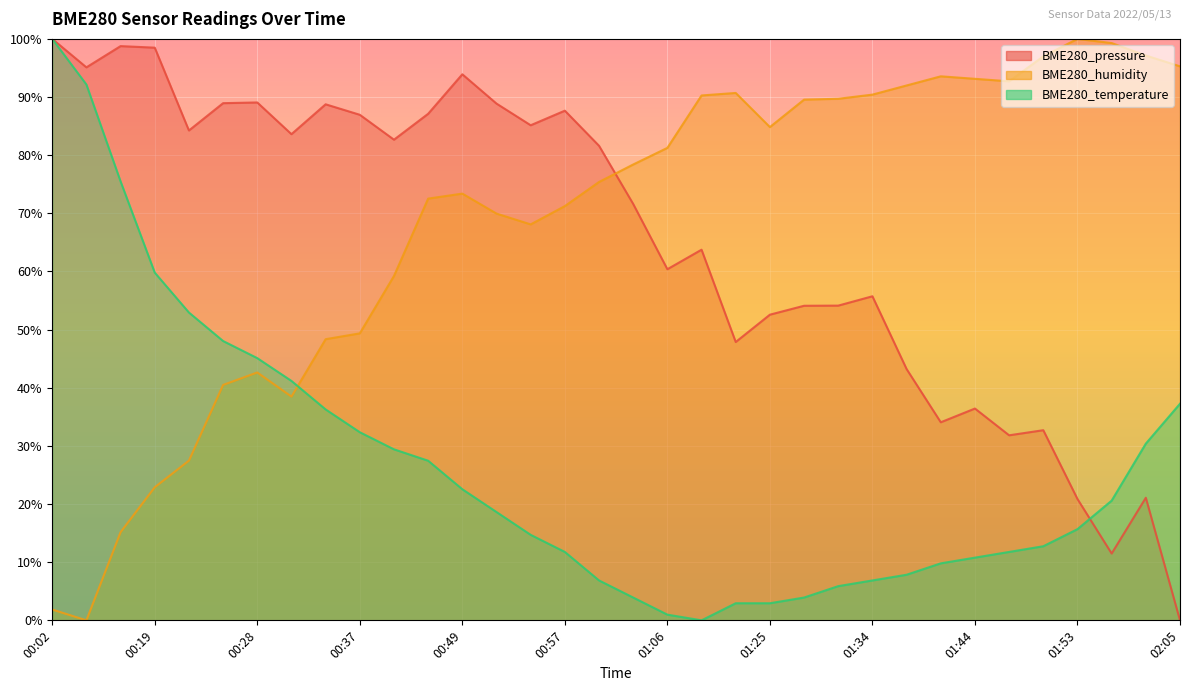

At 01:31, list the series in order from smallest to largest.

BME280_temperature, BME280_pressure, BME280_humidity